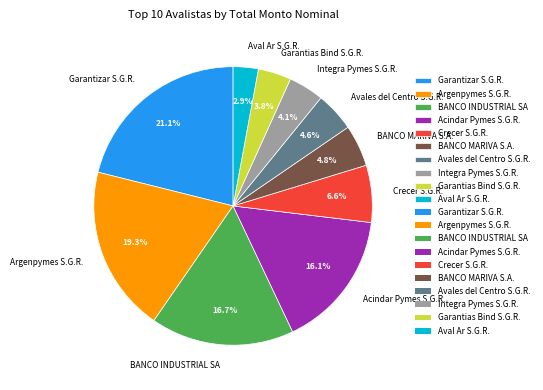

Which has a higher value, Argenpymes S.G.R. or BANCO MARIVA S.A.?

Argenpymes S.G.R.